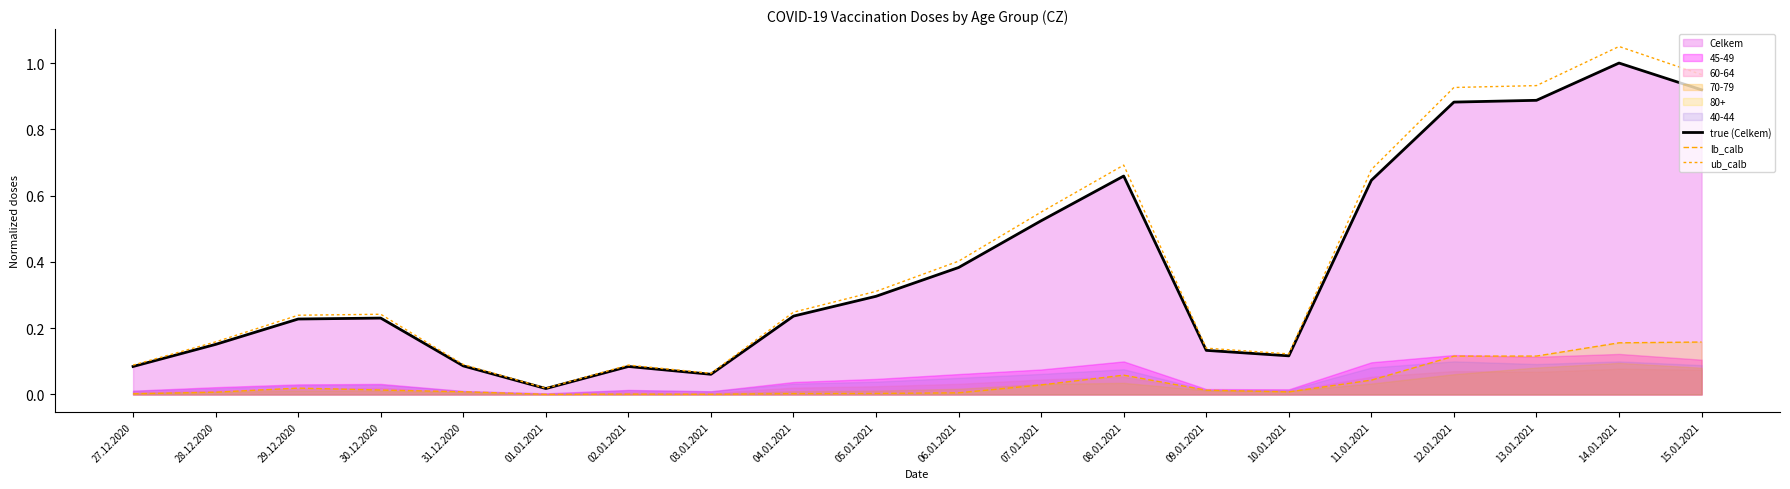

True or false: true (Celkem) and ub_calb intersect in this chart.

False